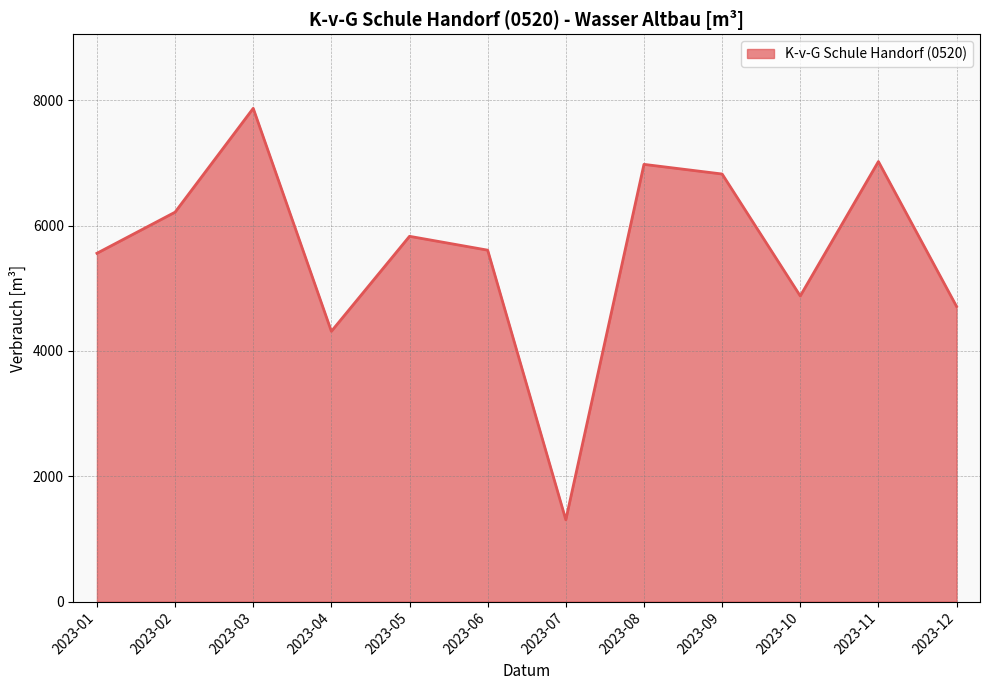

Is it true that the value at 2023-12 is 4711?

True